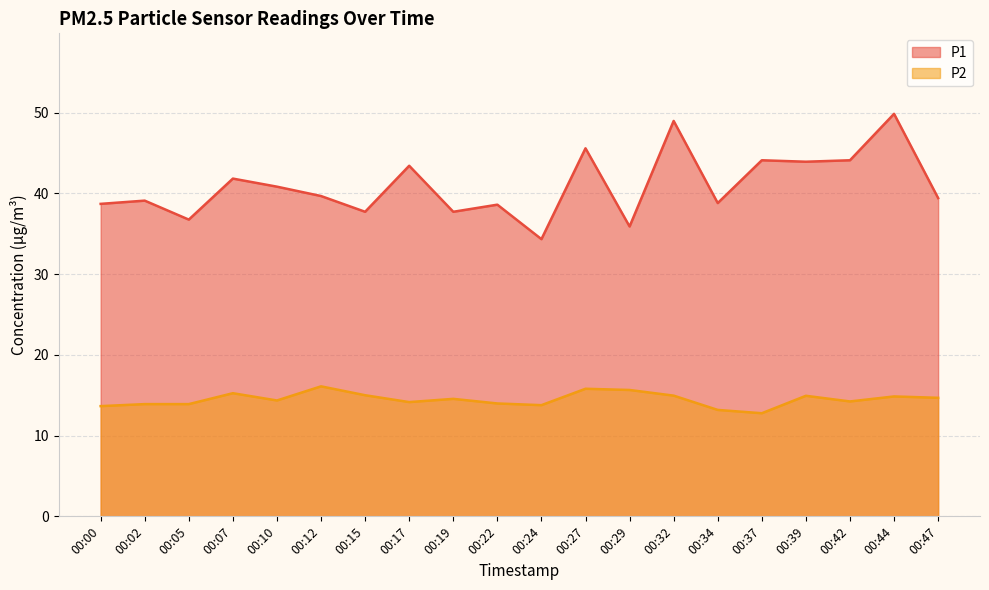

What is the approximate value of P1 at 00:02?

39.1